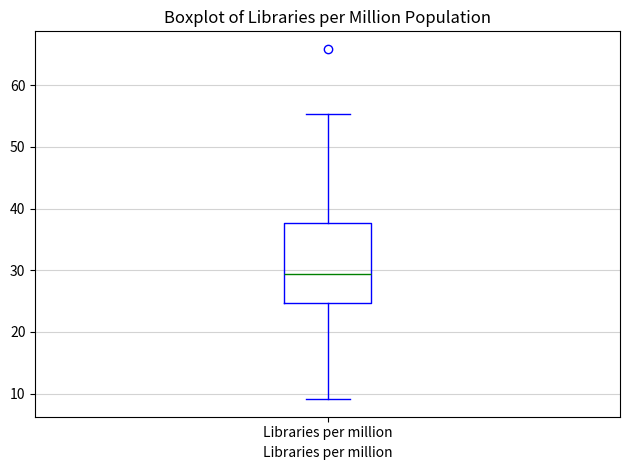

Transcribe this box plot: give where the median line is, the range the box spans, and where the two whiskers end, as read against the y-axis. The values are not printed on the chart, so give them approximately, as read against the axis.

median 29, box 25 to 38, whiskers 9 to 55